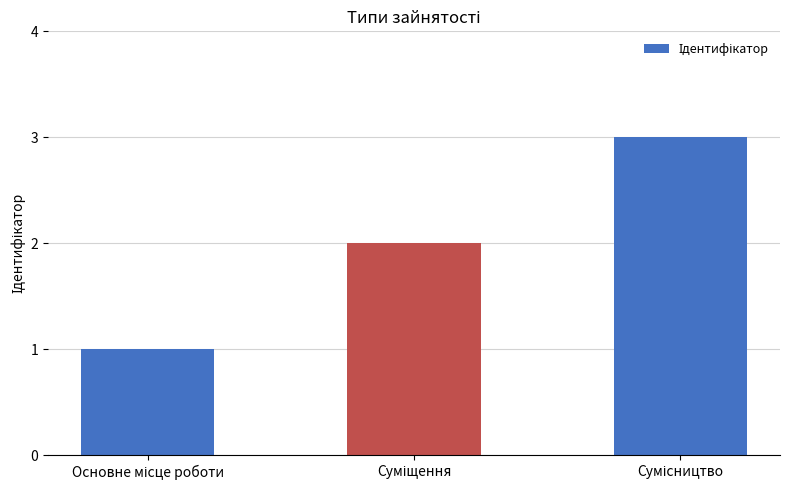

What is the sum of all values?

6